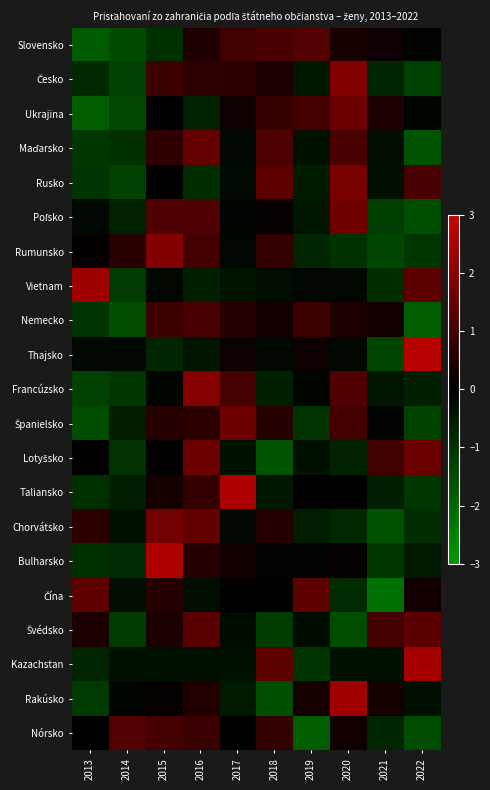

What is the spread (max minus min) of values at 2016?

2.9